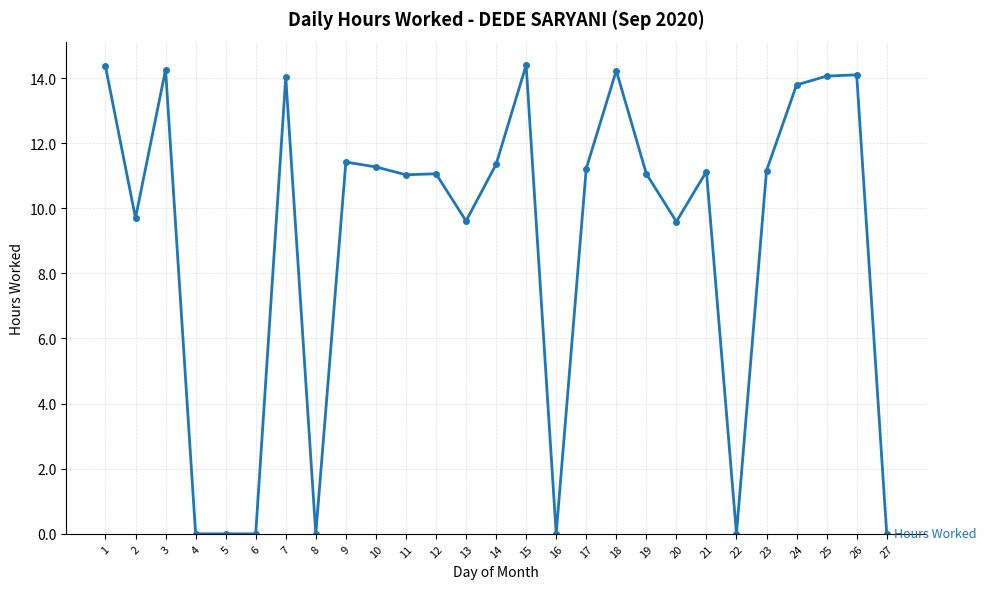

What is the change in value from 19 to 27?

-11.1